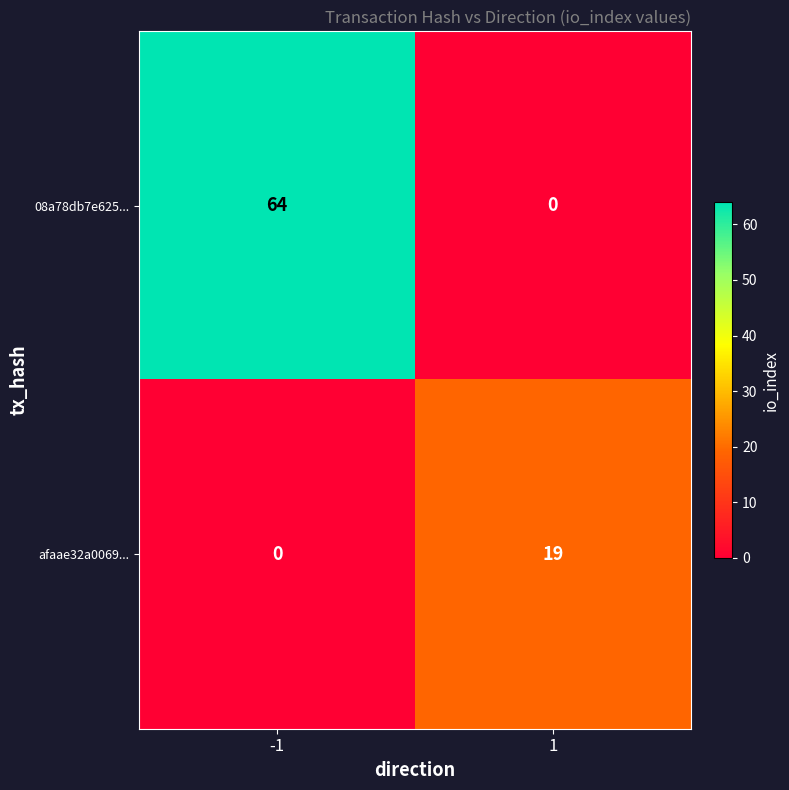

Which series has the largest total across all categories?

08a78db7e625...